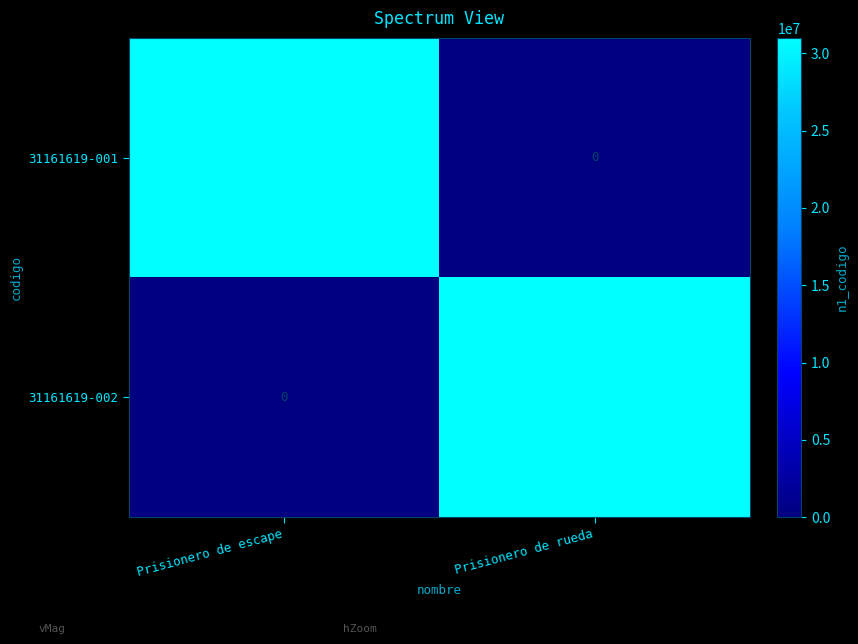

Reading left to right, what are all the values shown in this chart?

31161619-001: Prisionero de escape=31000000	Prisionero de rueda=0
31161619-002: Prisionero de escape=0	Prisionero de rueda=31000000